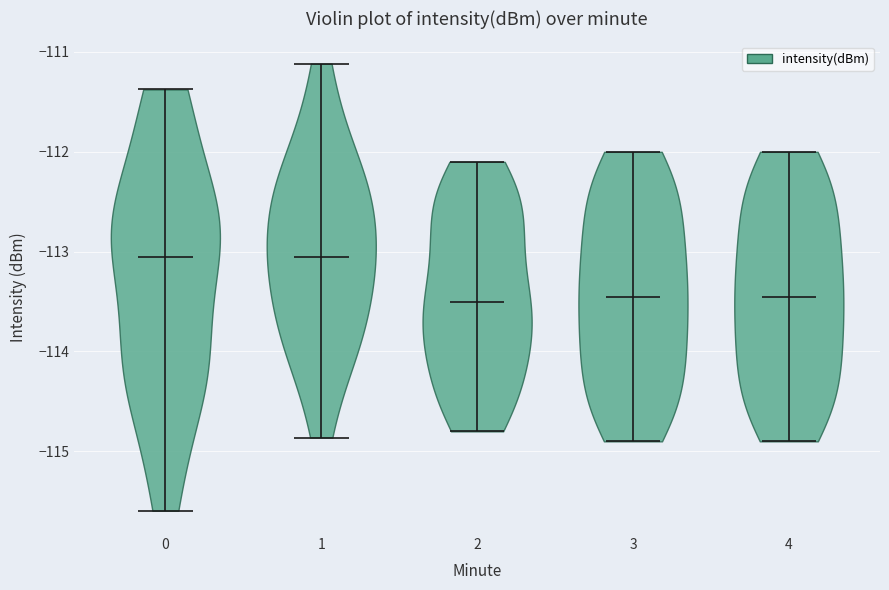

Reading left to right, read every violin against the y-axis: where its median line is, and the lowest and highest points it reaches. The values are not printed on the chart, so give them approximately, as read against the axis.

0: median line -113.1, lowest point -115.6, highest point -111.4
1: median line -113.0, lowest point -114.9, highest point -111.1
2: median line -113.5, lowest point -114.8, highest point -112.1
3: median line -113.4, lowest point -114.9, highest point -112.0
4: median line -113.4, lowest point -114.9, highest point -112.0